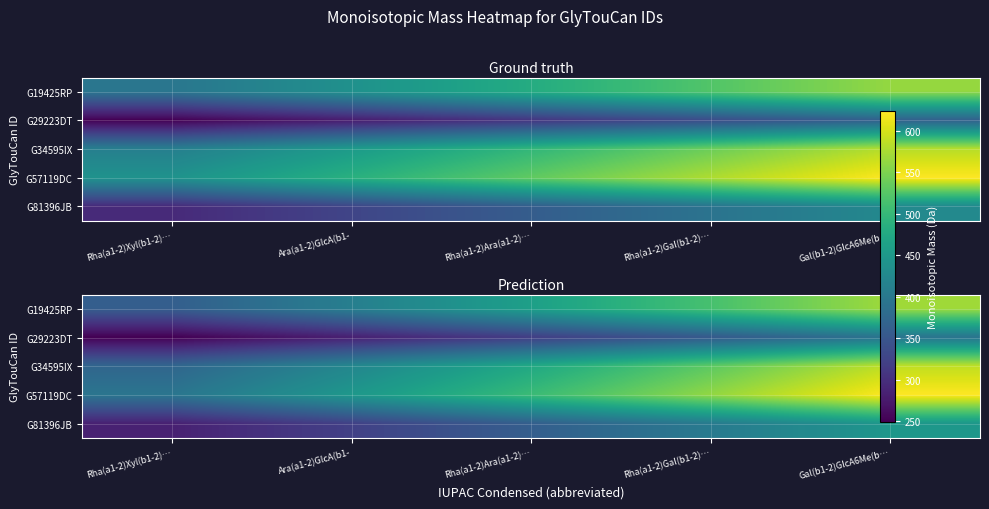

What is the average value of the G81396JB series?

362.9